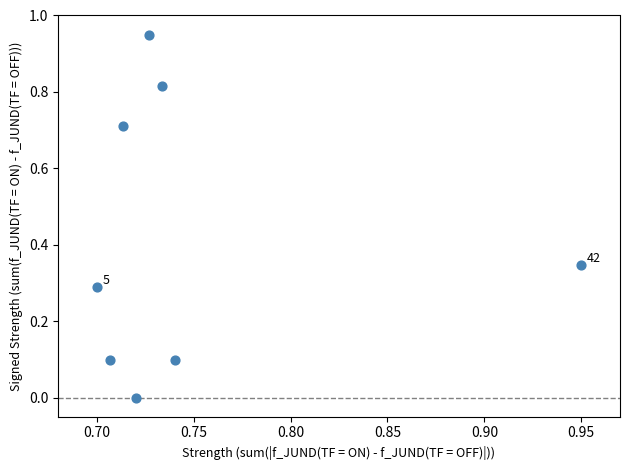

What is the average Y value?

0.4